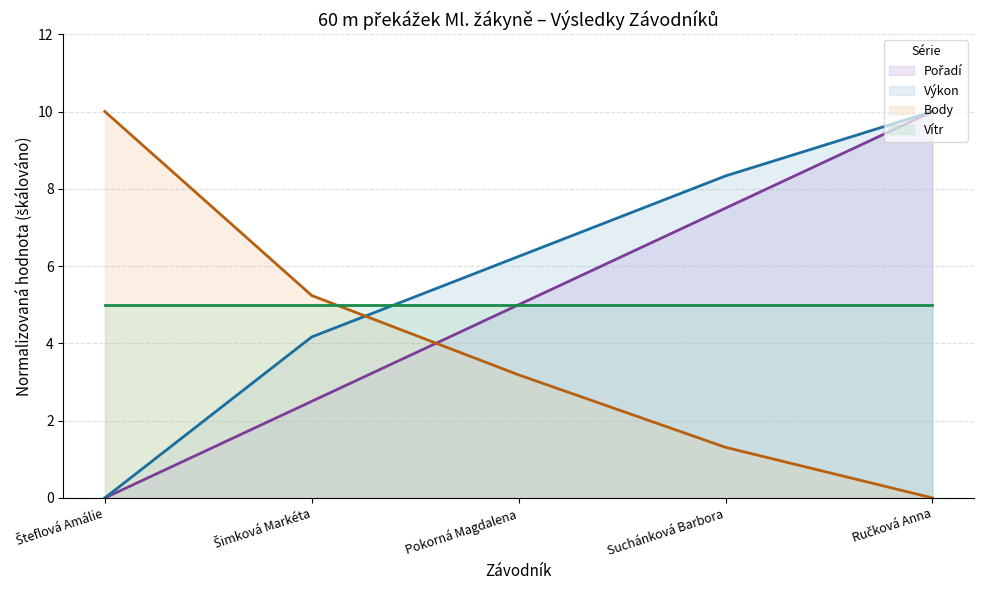

What is the average value of the Pořadí series?

5.0